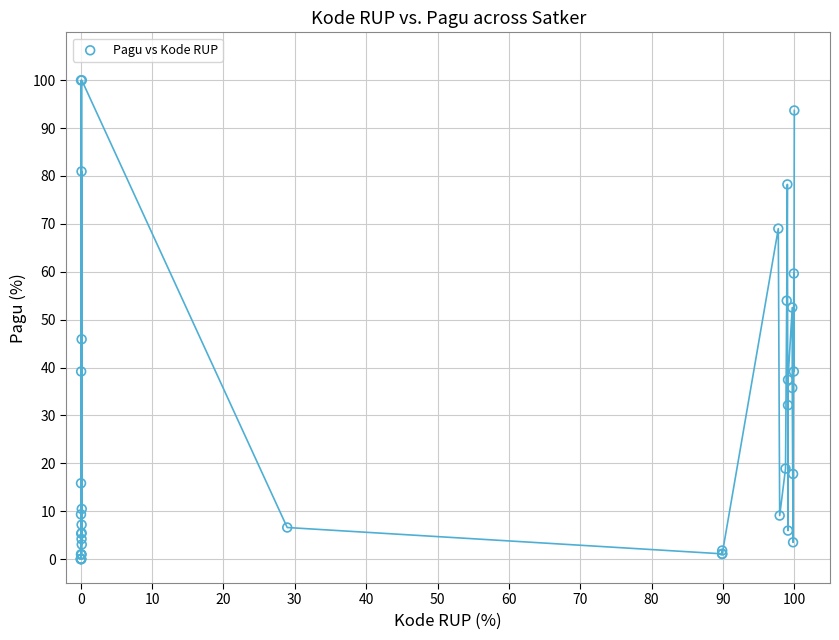

What Y value in the scatter plot is closest to 50?

52.5